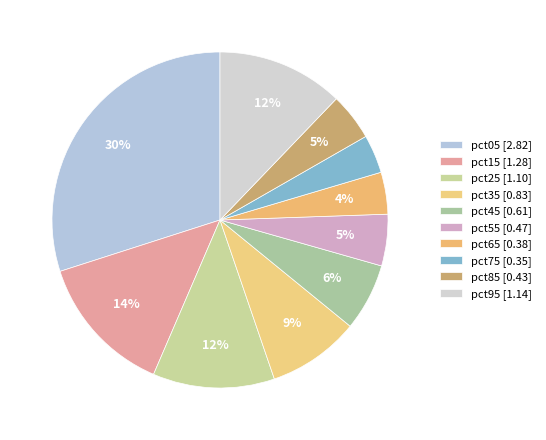

To the nearest percent, what percentage of the pie is pct75?

4%